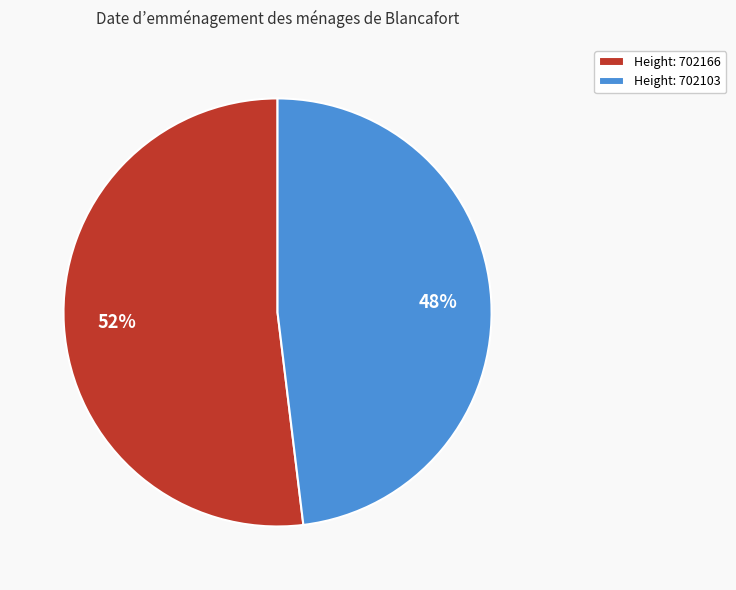

What is the ratio of the value at Height: 702103 to the value at Height: 702166?

0.9